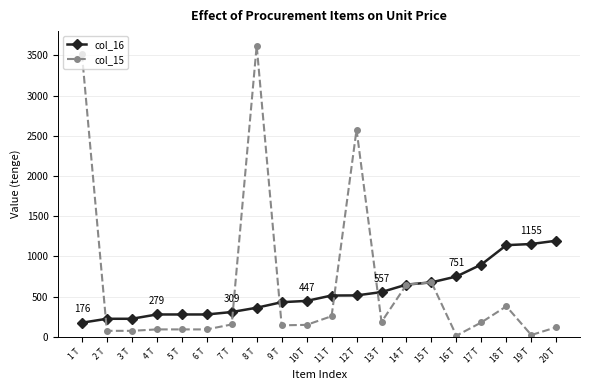

How many lines are shown in the chart?

2